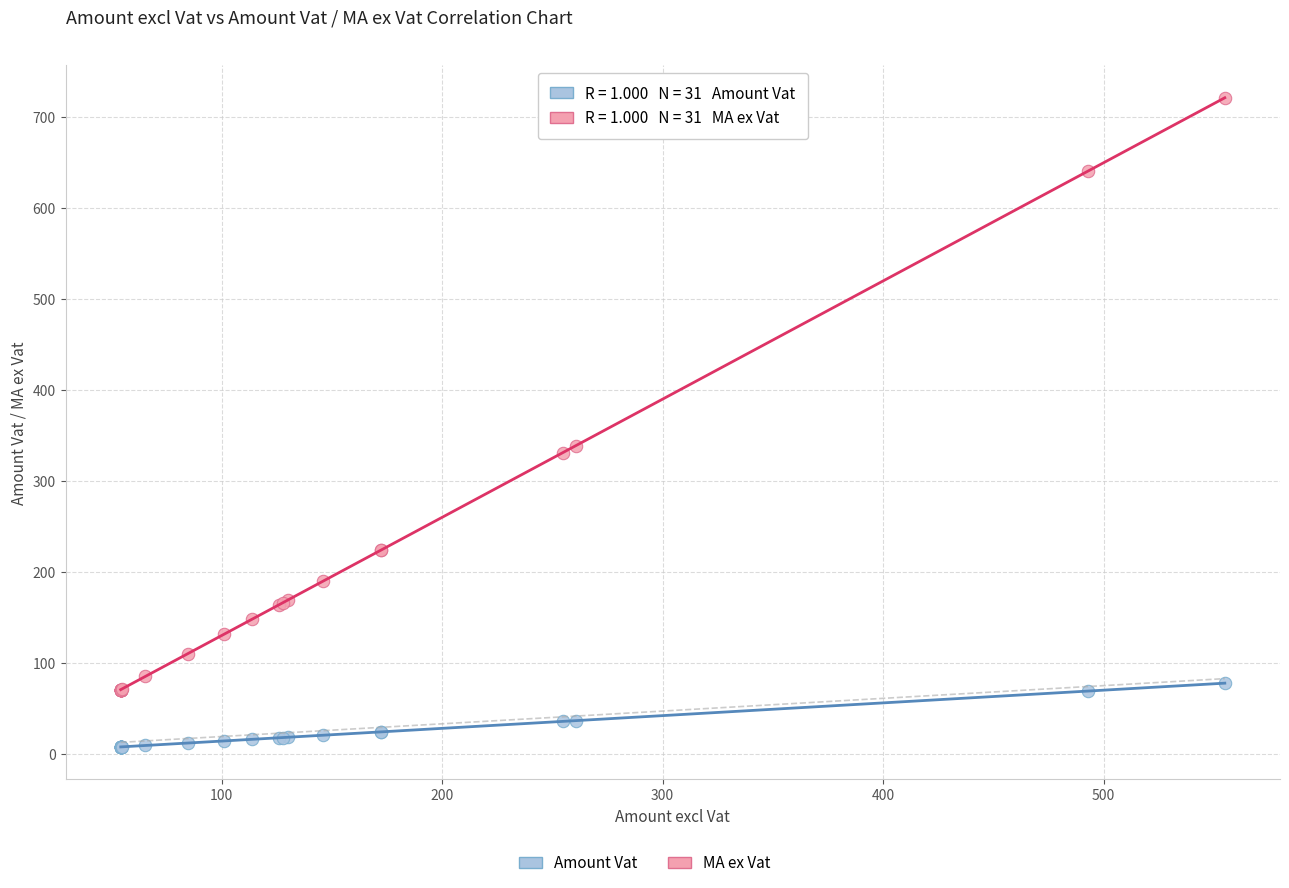

Which series has the largest Y range (max minus min)?

MA ex Vat